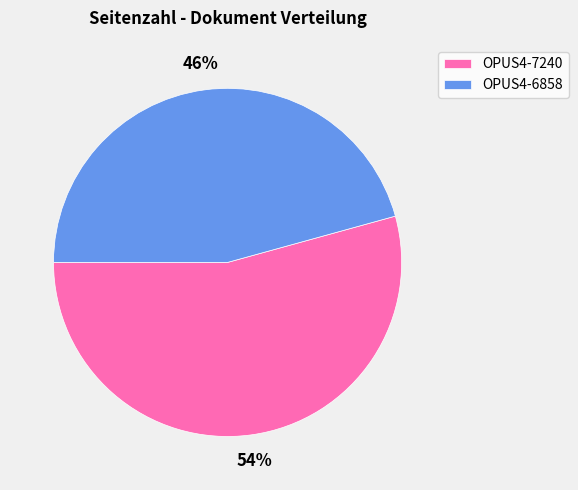

Rank the categories by value from highest to lowest.

OPUS4-7240, OPUS4-6858